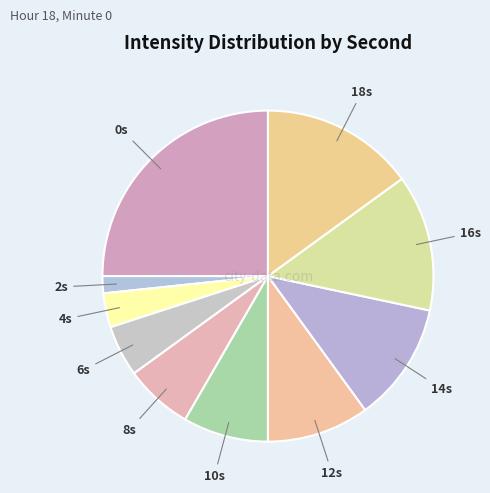

How many segments does this pie chart have?

10